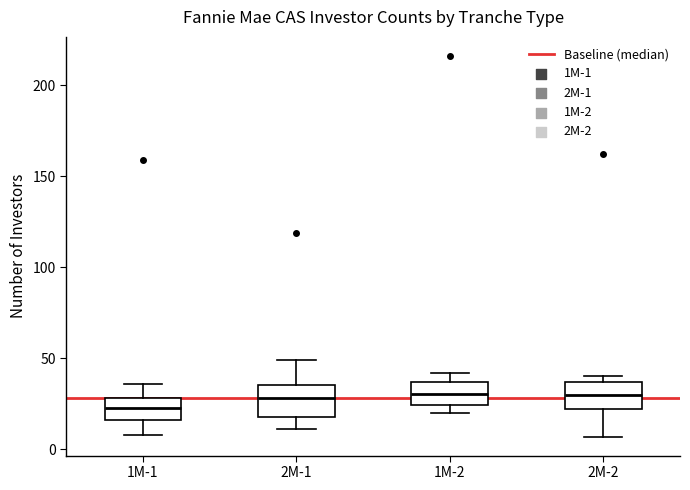

Reading left to right, transcribe this box plot: for each box, give where its median line is, the range the box spans, and where its two whiskers end, as read against the y-axis. The values are not printed on the chart, so give them approximately, as read against the axis.

1M-1: median 25, box 15 to 30, whiskers 10 to 35
2M-1: median 30, box 20 to 35, whiskers 10 to 50
1M-2: median 30, box 25 to 35, whiskers 20 to 40
2M-2: median 30, box 20 to 35, whiskers 5 to 40